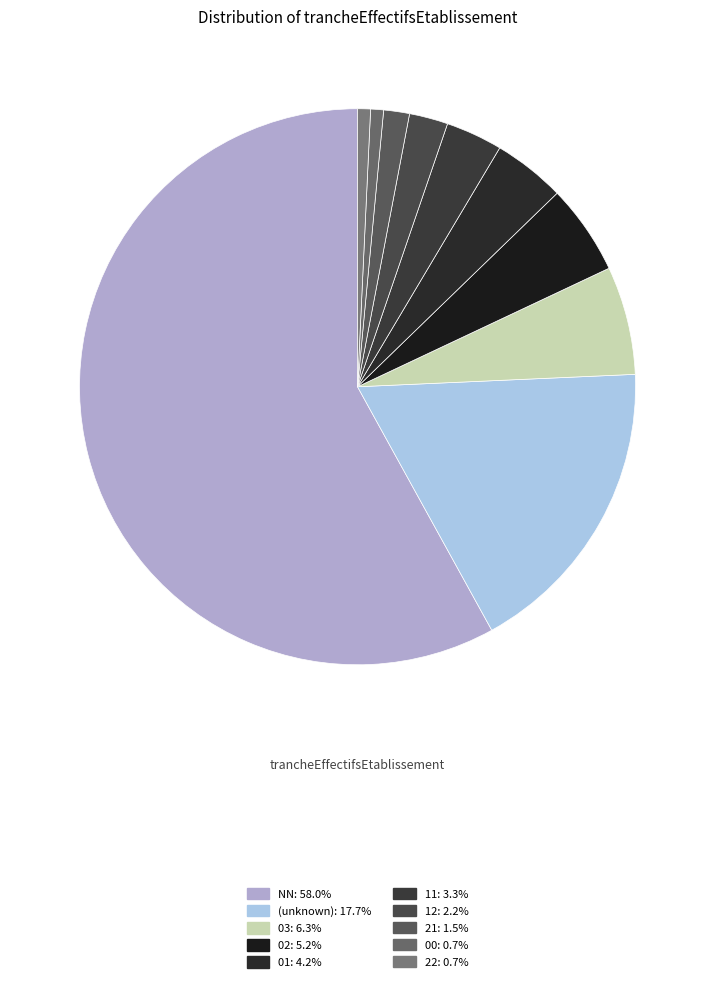

Which slice is the largest?

NN